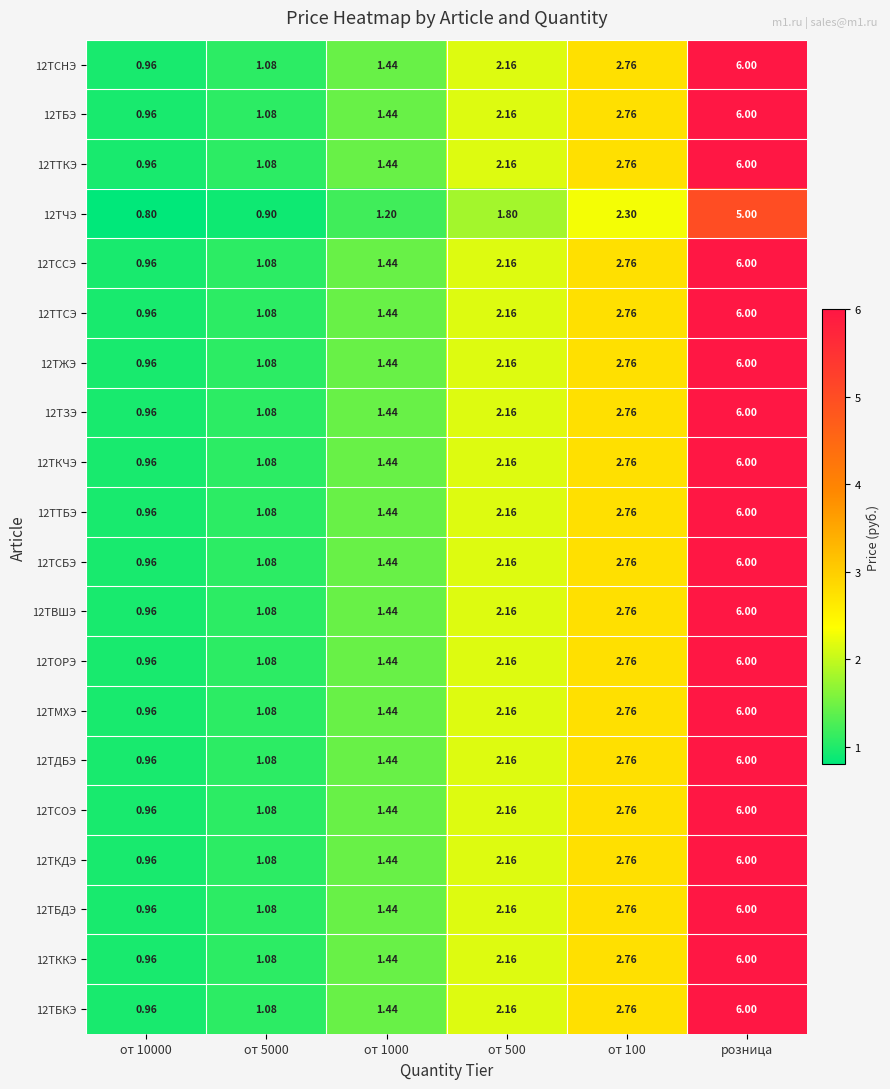

Which label corresponds to the largest value in the chart?

розница